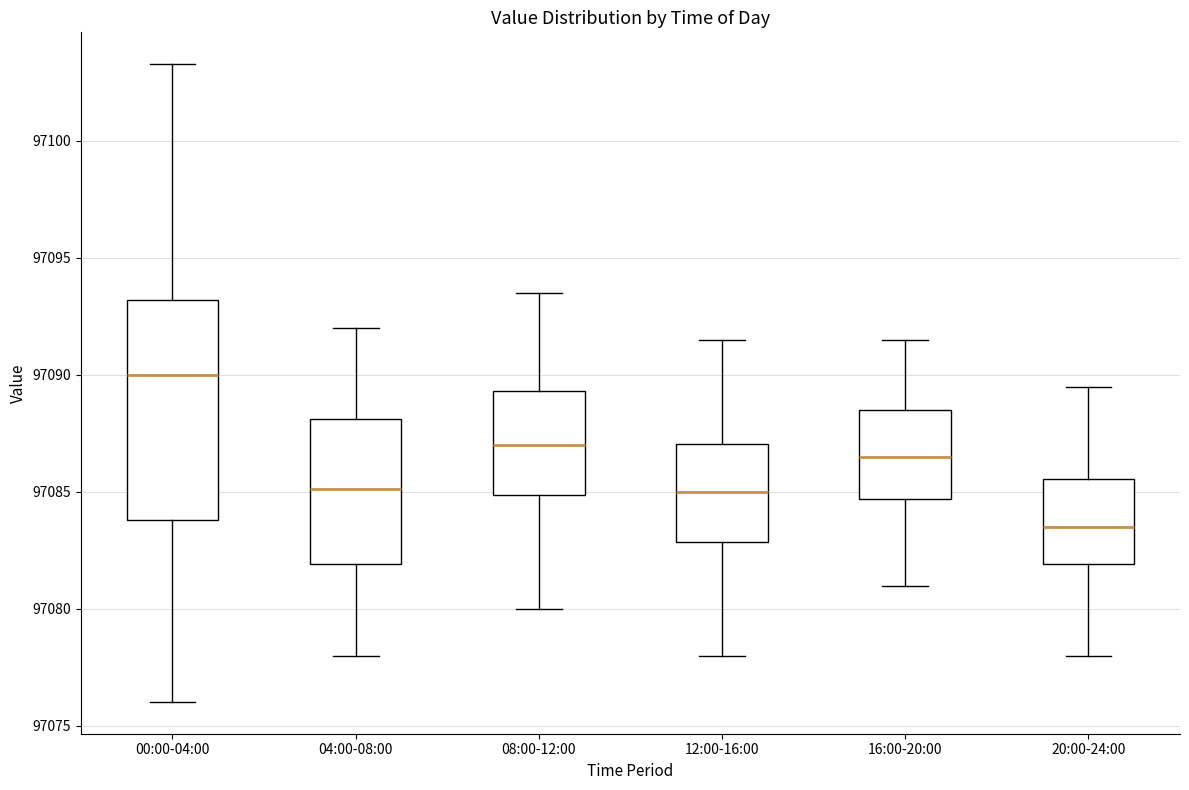

Which box's median line is the lowest?

20:00-24:00